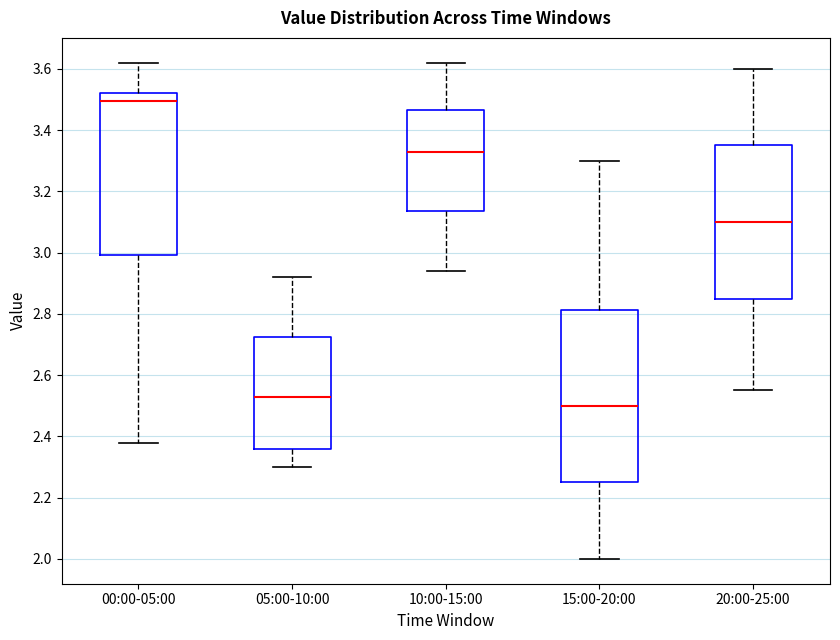

Reading left to right, read every box against the y-axis: the position of its median line, the range the box covers, and the ends of its whiskers. The values are not printed on the chart, so give them approximately, as read against the axis.

00:00-05:00: median 3.50, box 3.00 to 3.52, whiskers 2.38 to 3.62
05:00-10:00: median 2.54, box 2.36 to 2.72, whiskers 2.30 to 2.92
10:00-15:00: median 3.34, box 3.14 to 3.46, whiskers 2.94 to 3.62
15:00-20:00: median 2.50, box 2.26 to 2.82, whiskers 2.00 to 3.30
20:00-25:00: median 3.10, box 2.86 to 3.36, whiskers 2.56 to 3.60